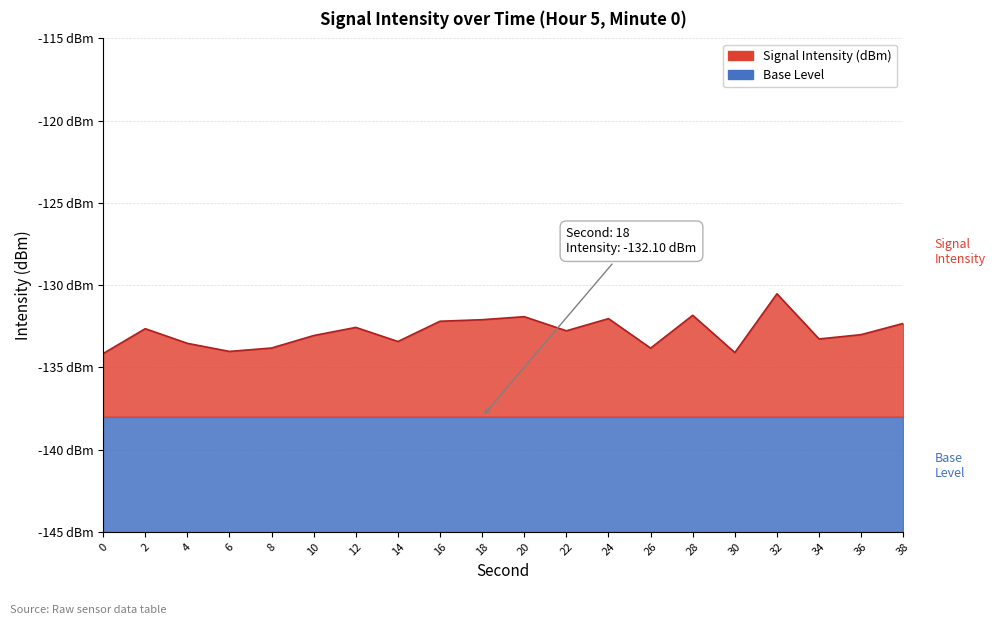

Rank the categories by value from highest to lowest.

32, 28, 20, 24, 18, 16, 38, 12, 2, 22, 36, 10, 34, 14, 4, 8, 26, 6, 30, 0